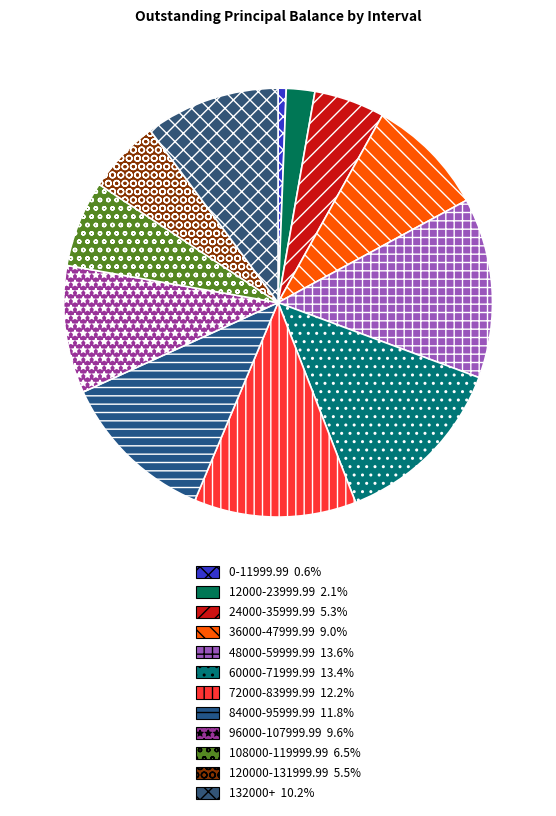

Count the number of slices in the pie.

12